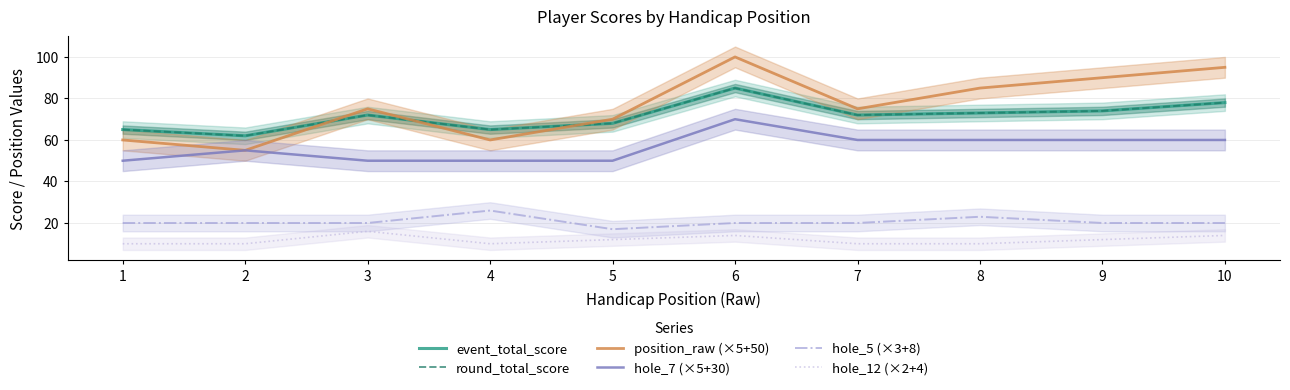

True or false: hole_5 (×3+8) and position_raw (×5+50) cross at least once.

False